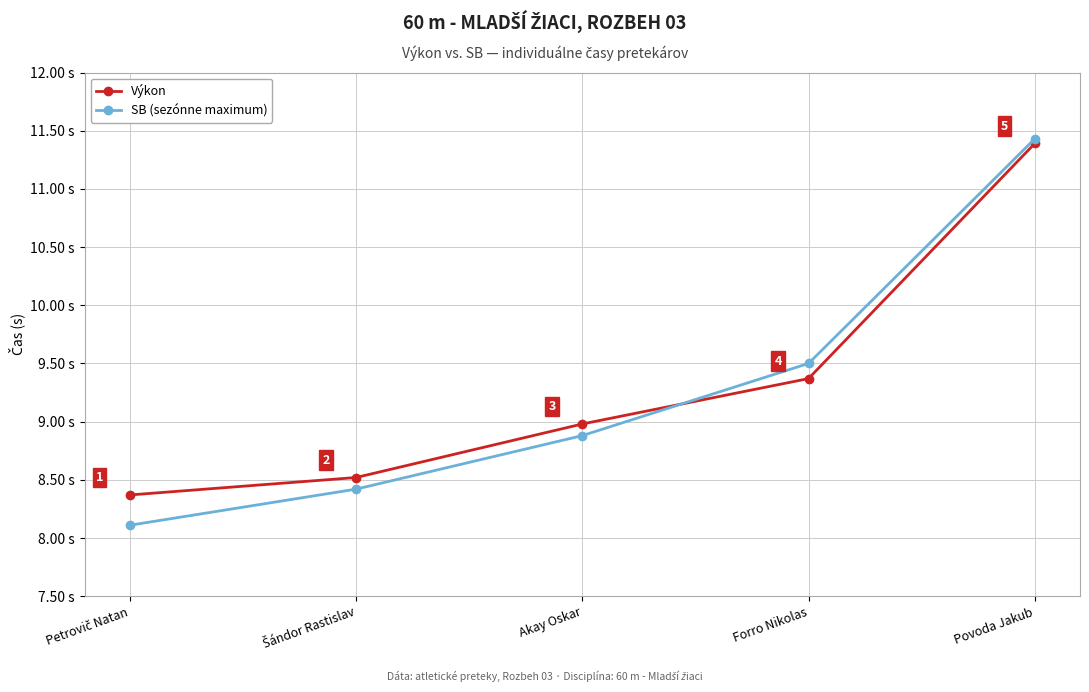

Which series changed the most between Akay Oskar and Forro Nikolas?

SB (sezónne maximum)